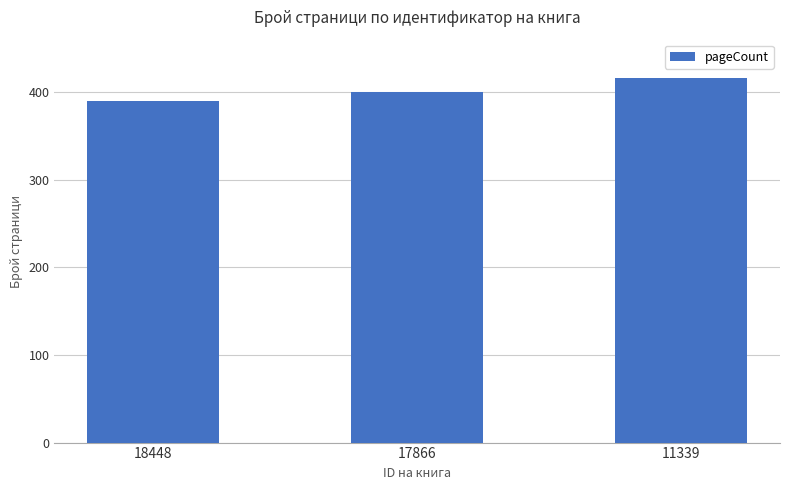

Count the number of data series in this chart.

1